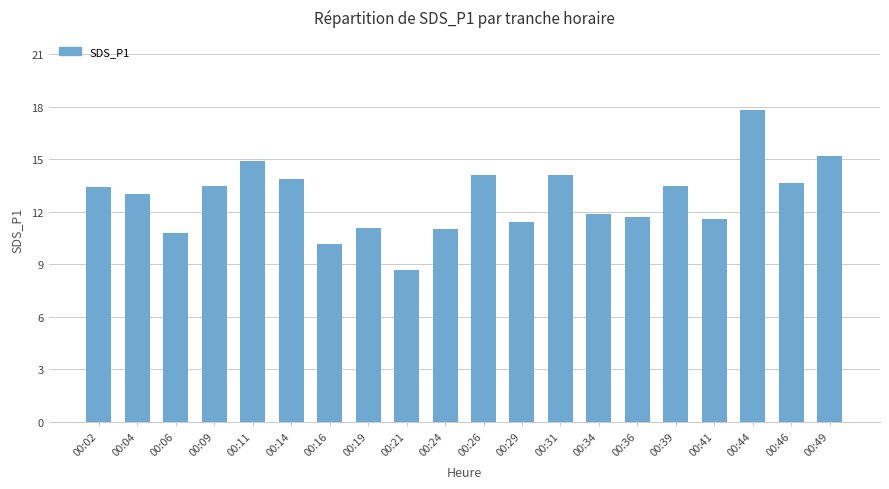

How many distinct data groups are displayed?

1